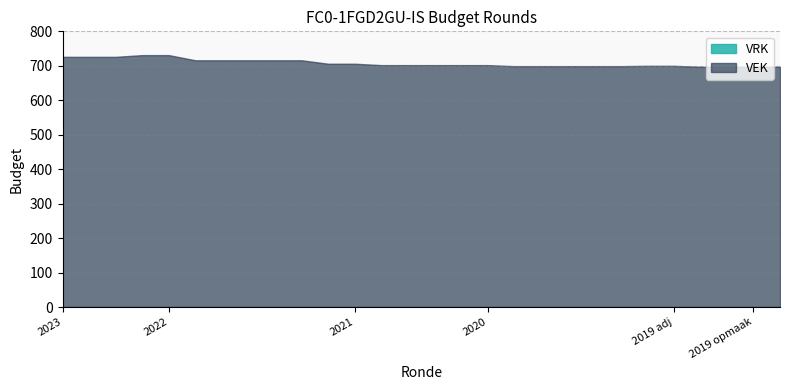

Reading left to right, extract all data points from this chart.

VEK: 726	726	726	731	731	716	716	716	716	716	706	706	702	702	702	702	702	699	699	699	699	699	700	700	697	697	697	697
VRK: 0	0	0	0	0	0	0	0	0	0	0	0	0	0	0	0	0	0	0	0	0	0	0	0	0	0	0	0